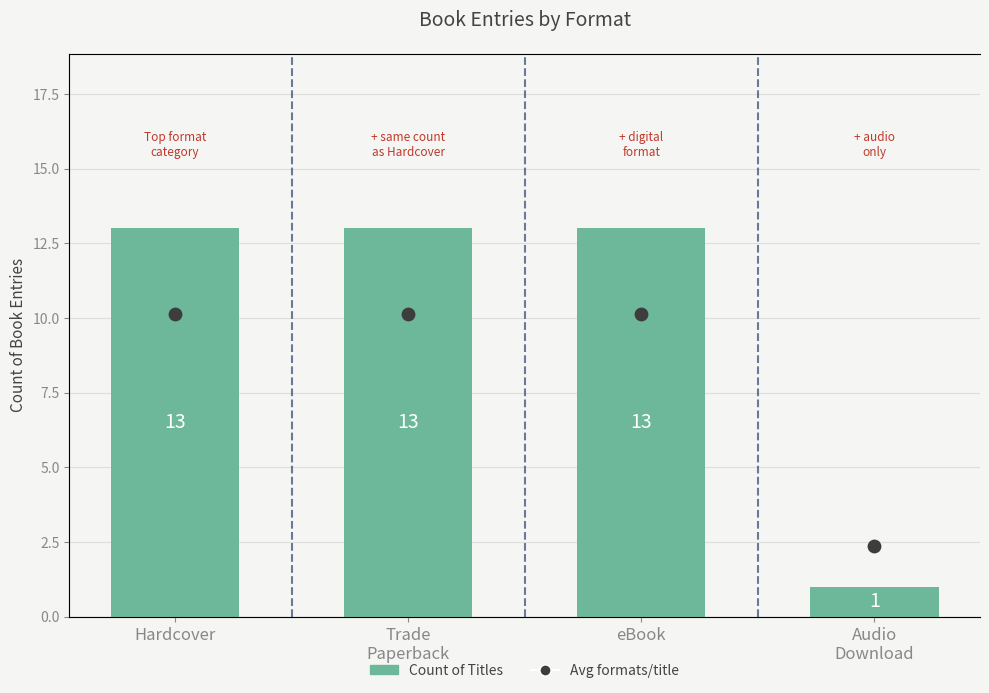

At which category is the sum across all series the highest?

Hardcover